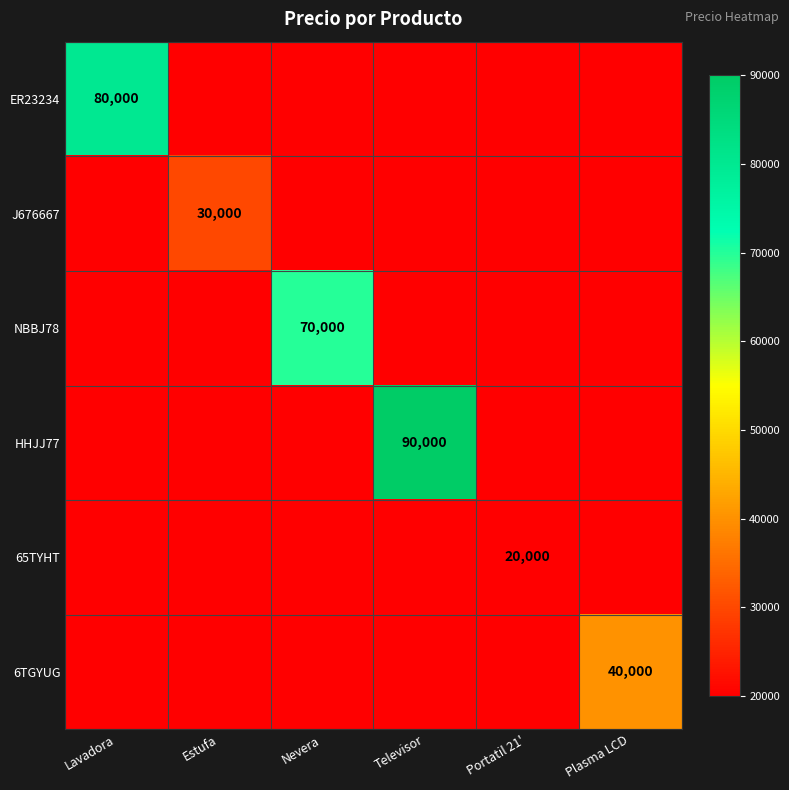

What is the maximum value shown in the chart?

90000